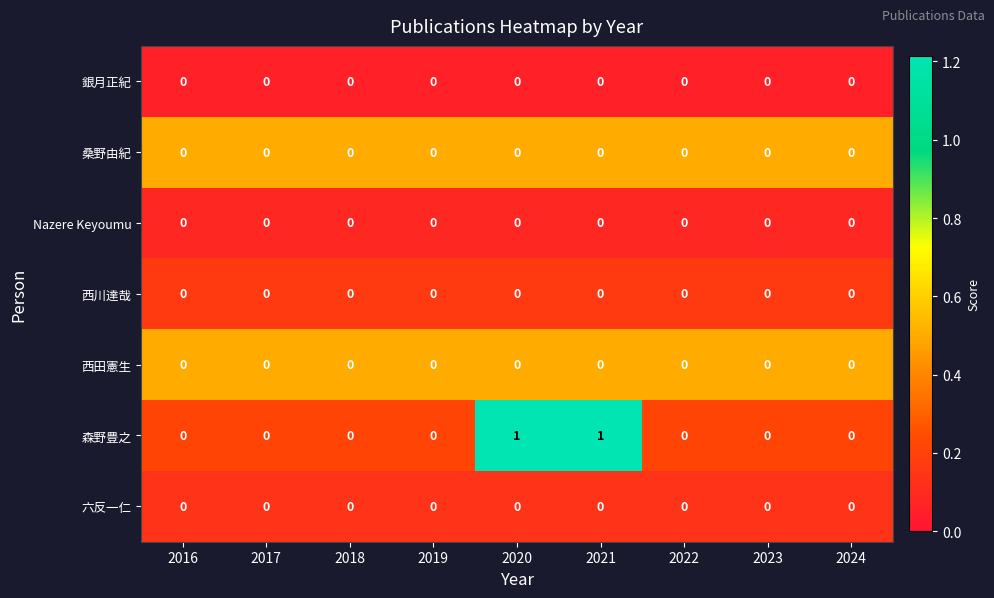

What is the spread (max minus min) of values at 2016?

0